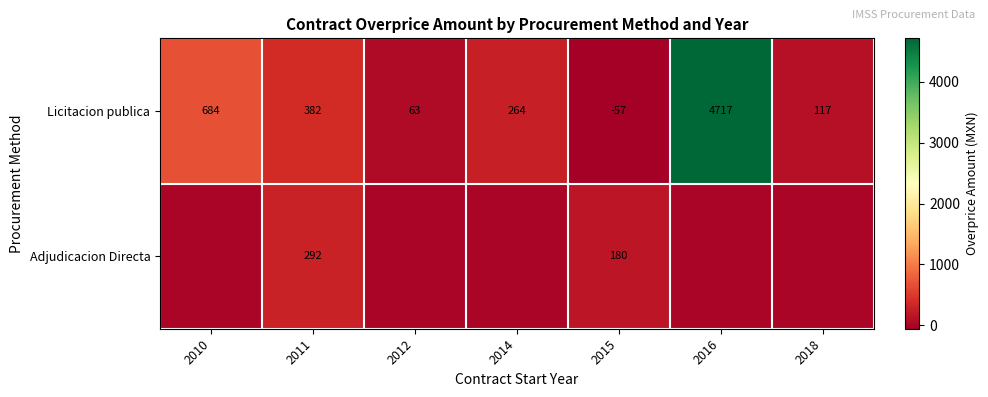

Between 2011 and 2015, which series saw the biggest shift?

Licitacion publica